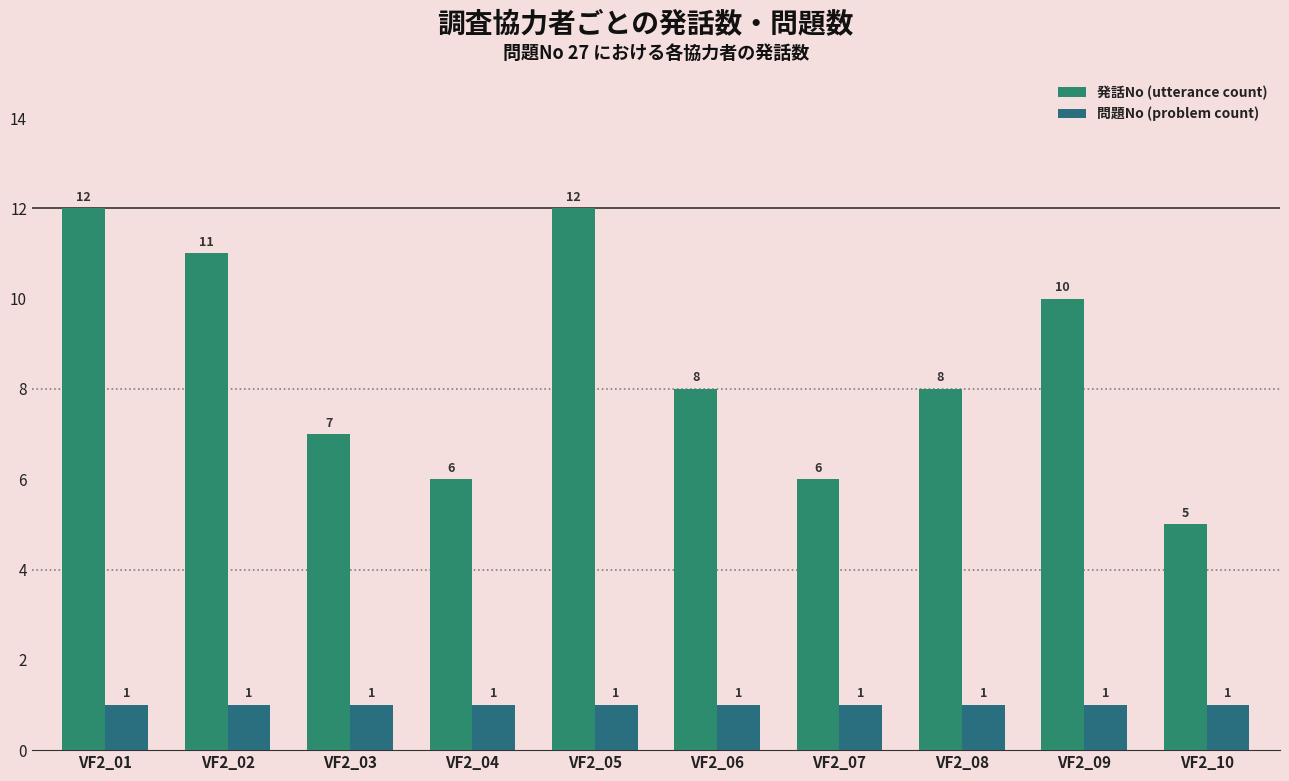

Does the chart contain any negative values?

No